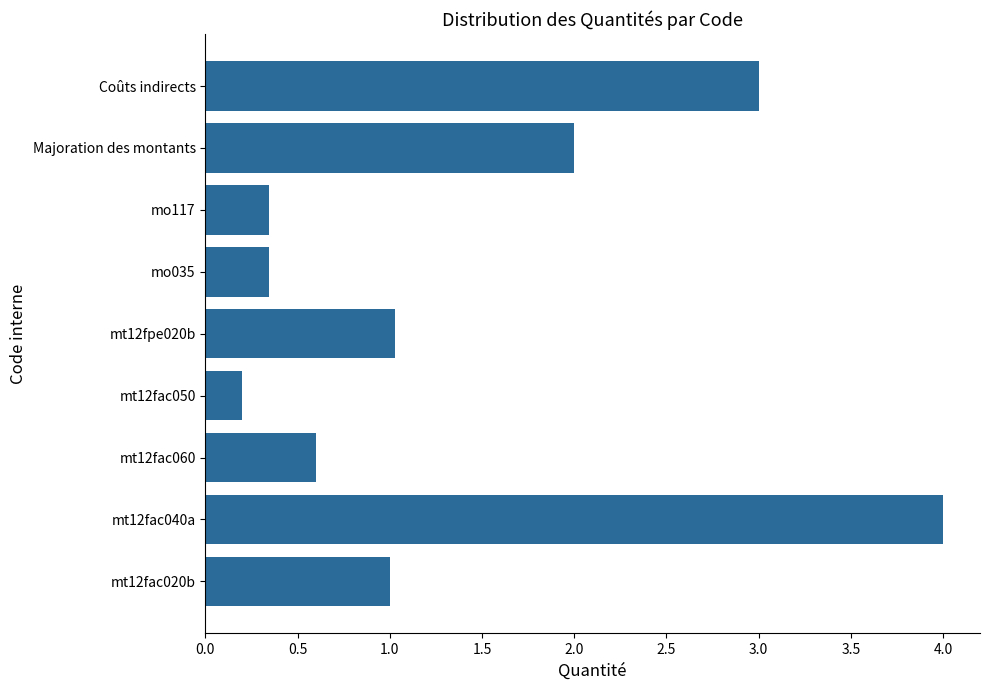

Which has a higher value, mo035 or mt12fac020b?

mt12fac020b